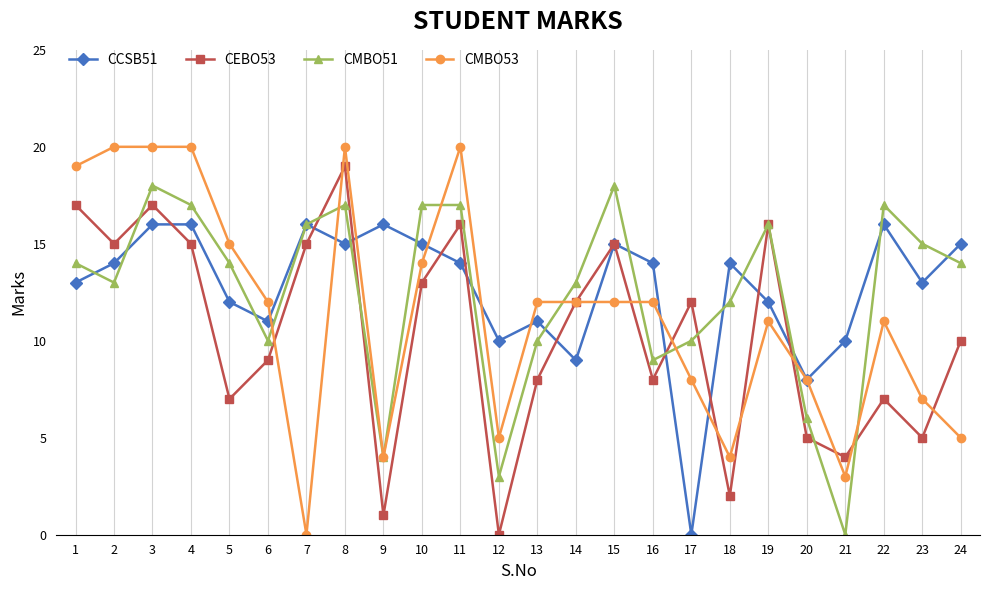

At 24, list the series in order from largest to smallest.

CCSB51, CMBO51, CEBO53, CMBO53